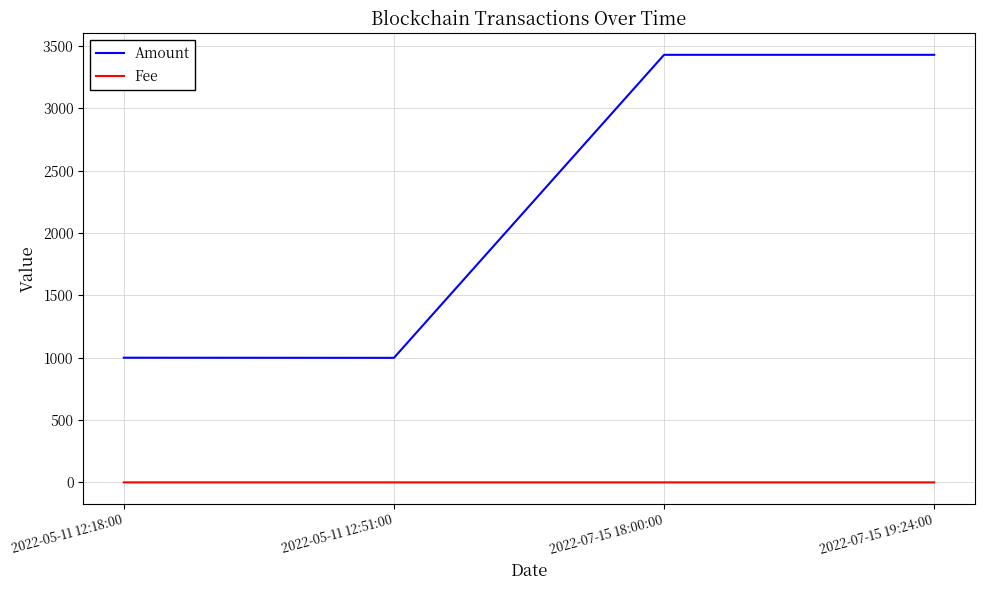

In Fee, how many points are higher than both neighbors (excluding endpoints)?

1